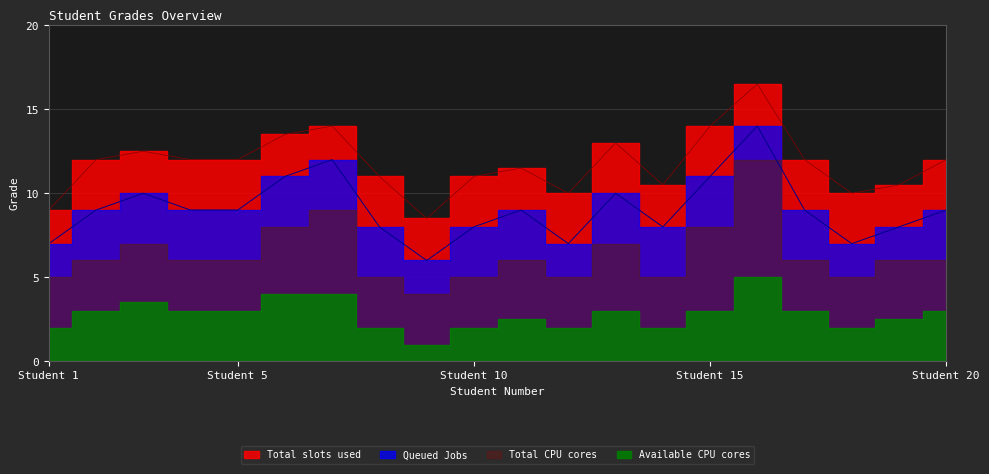

Which series has the largest range (max minus min)?

Total slots used